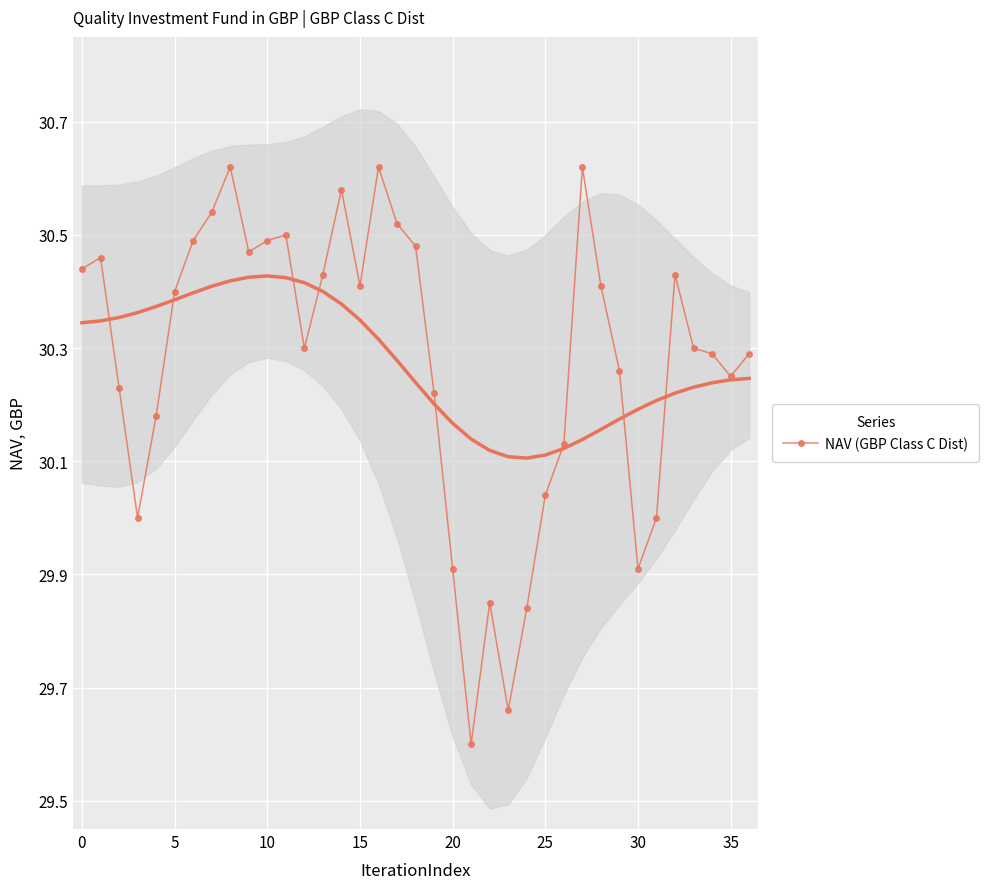

True or false: NAV (GBP Class C Dist) has more than 2 interior local peaks.

True